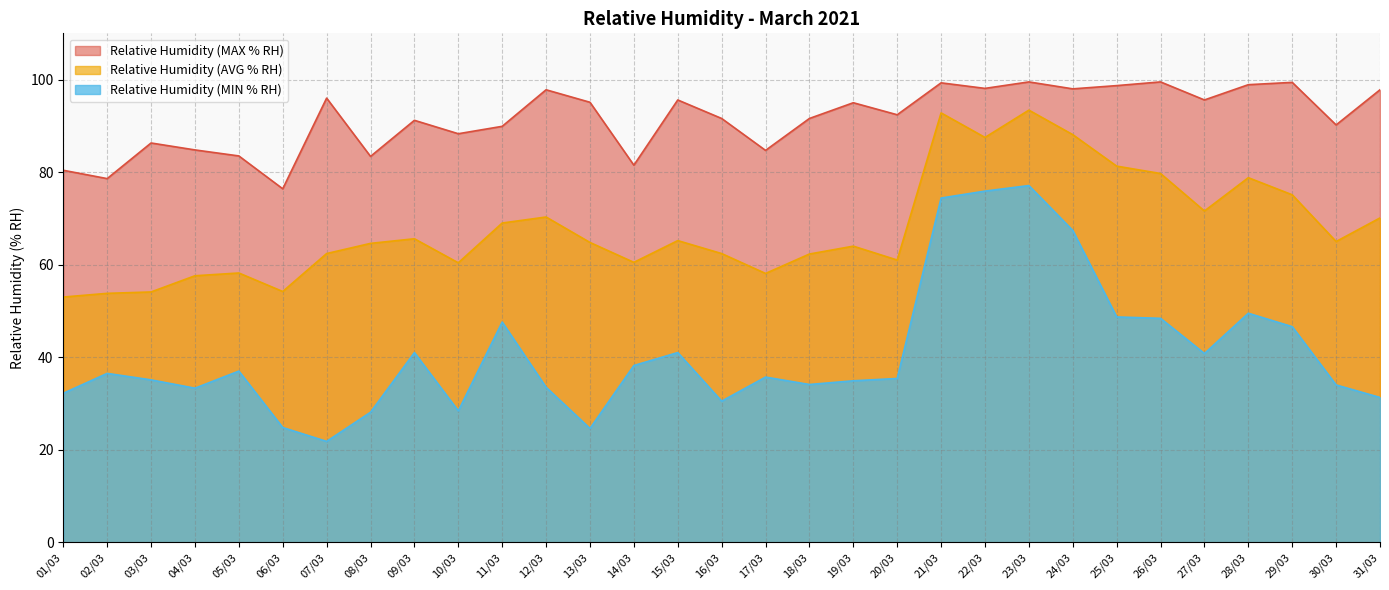

List the series in order of their peak value, lowest first.

Relative Humidity (MIN % RH), Relative Humidity (AVG % RH), Relative Humidity (MAX % RH)